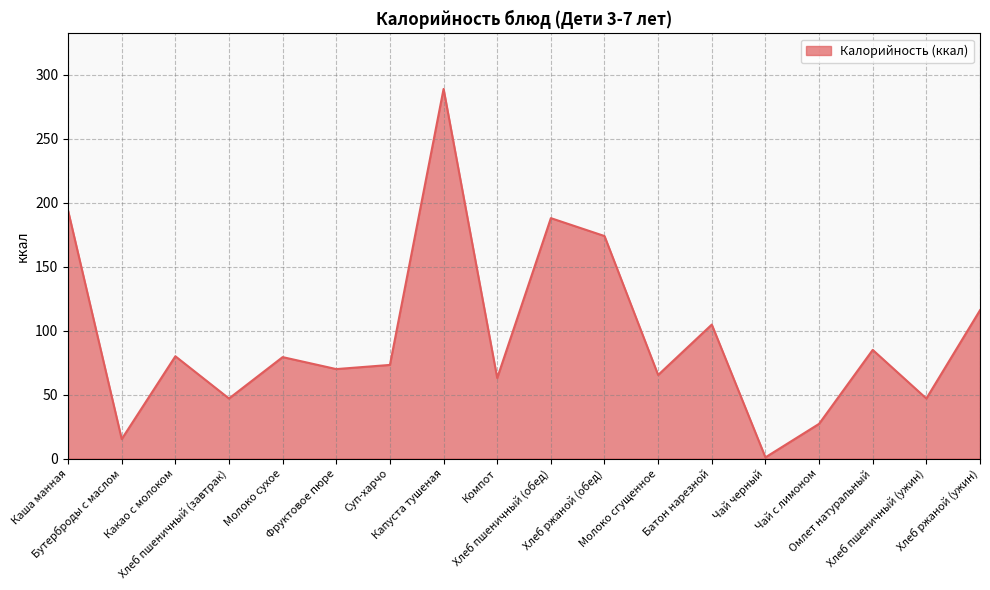

How many lines are shown in the chart?

1